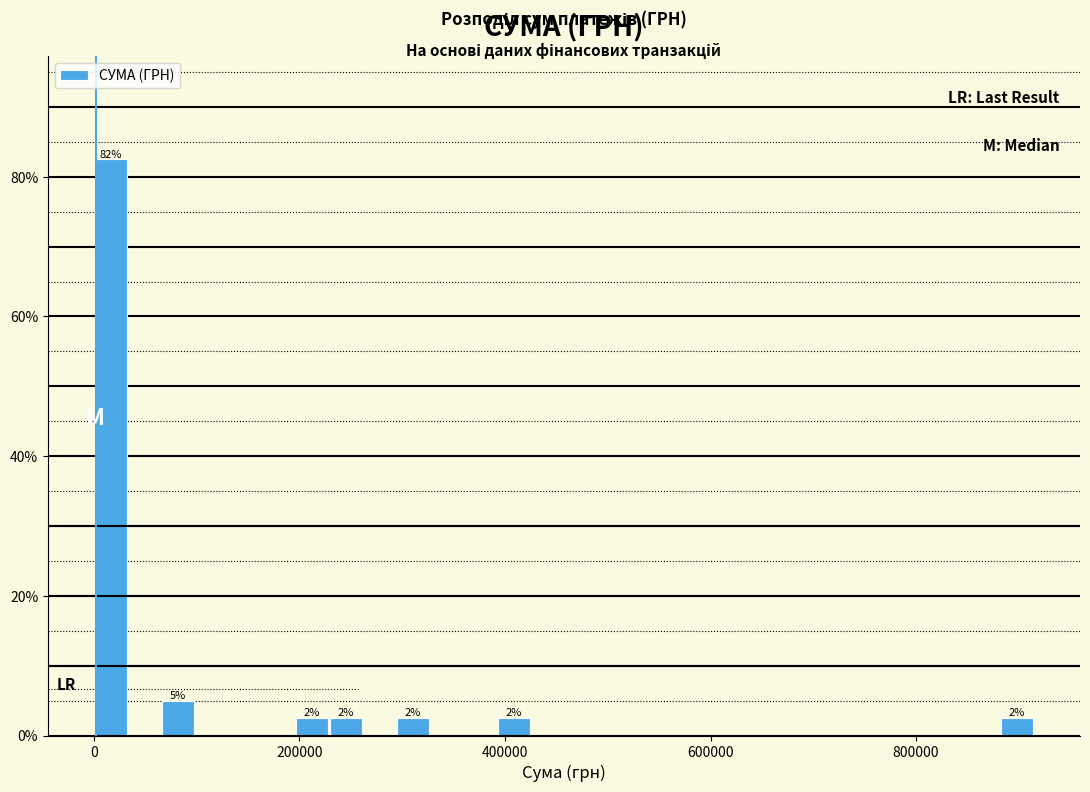

Around what value on the x-axis is the tallest bar? Give the approximate position of its centre, as read against the axis.

20000